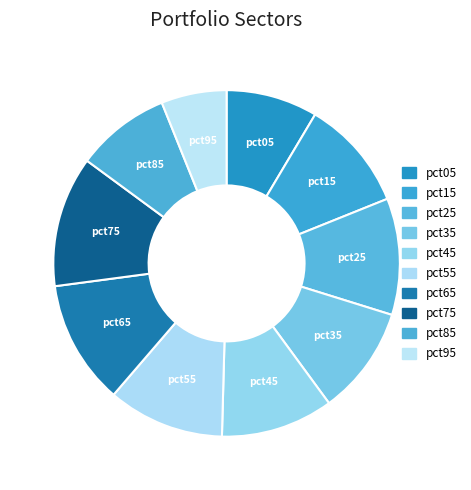

Which has a higher value, pct95 or pct55?

pct55